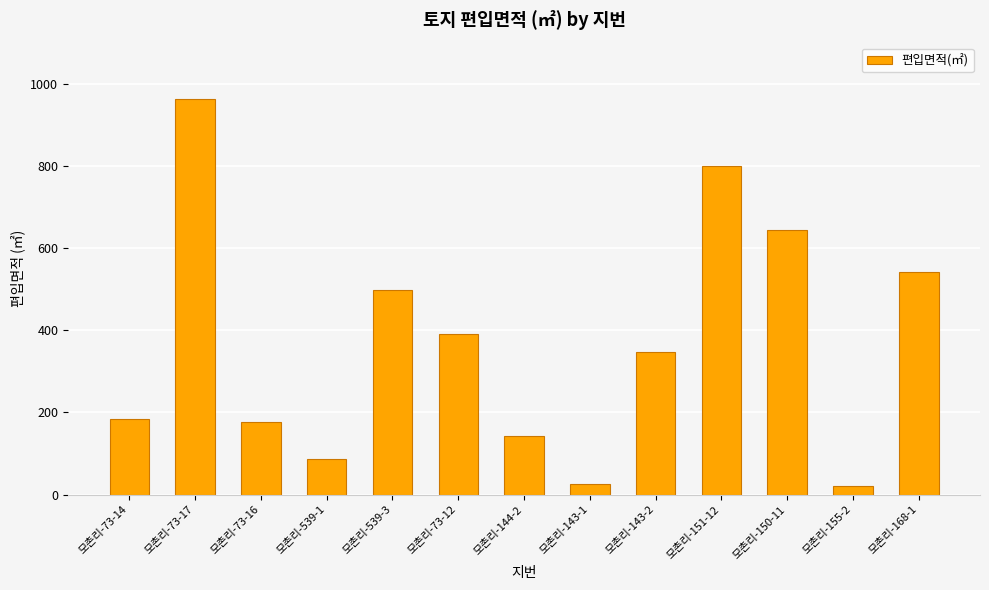

Are the bars horizontal?

No